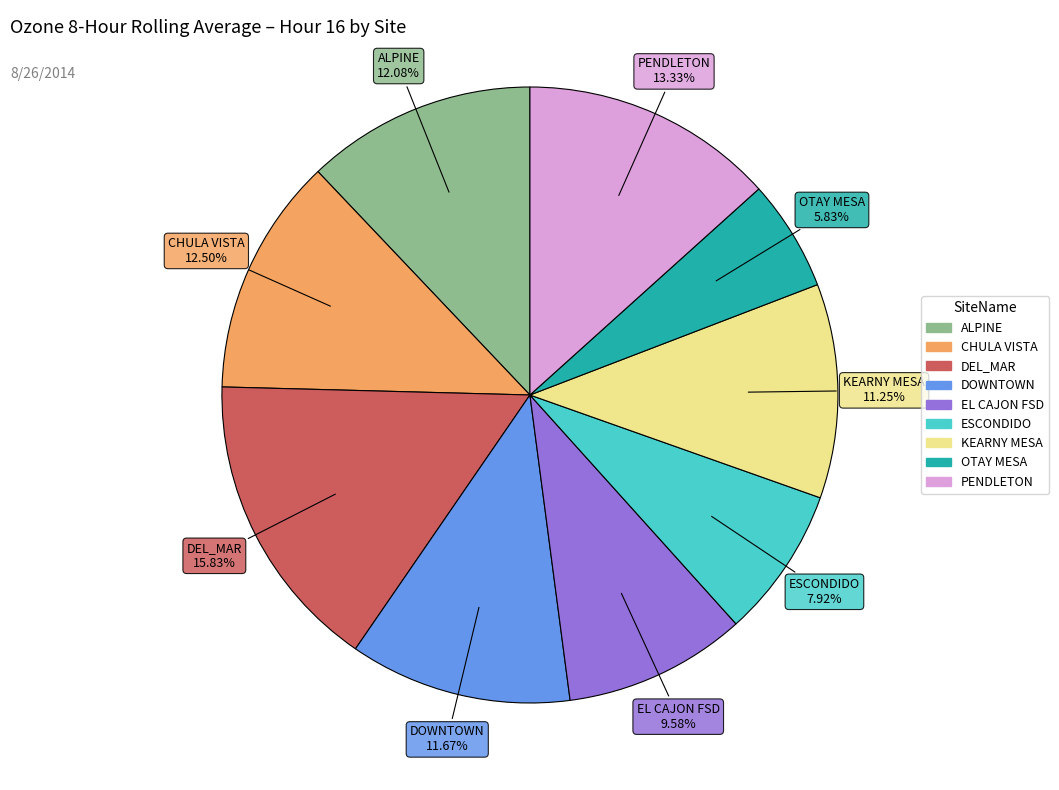

Is it true that DOWNTOWN is 12% of the pie?

True